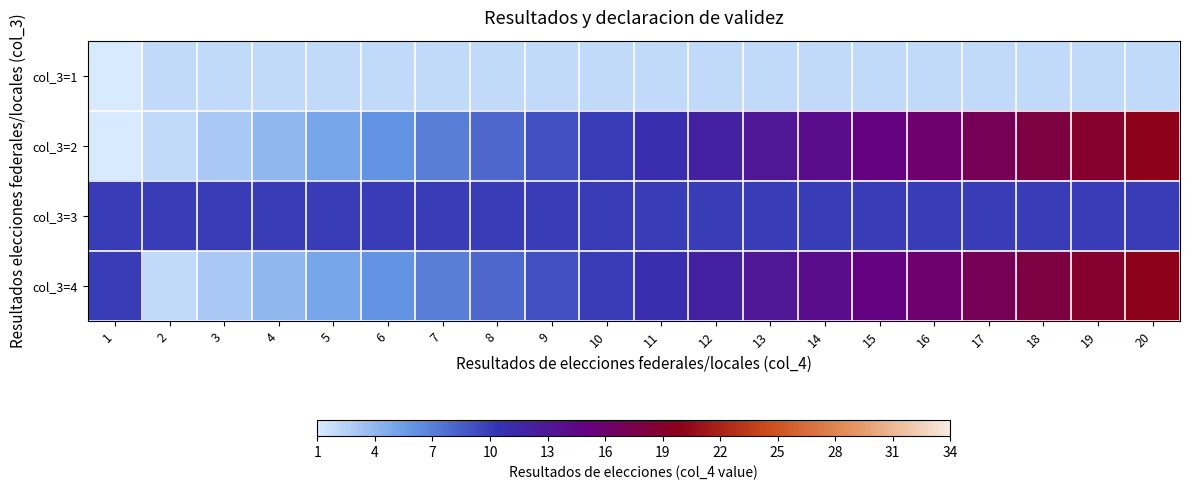

Which series has the largest range (max minus min)?

col_3=2